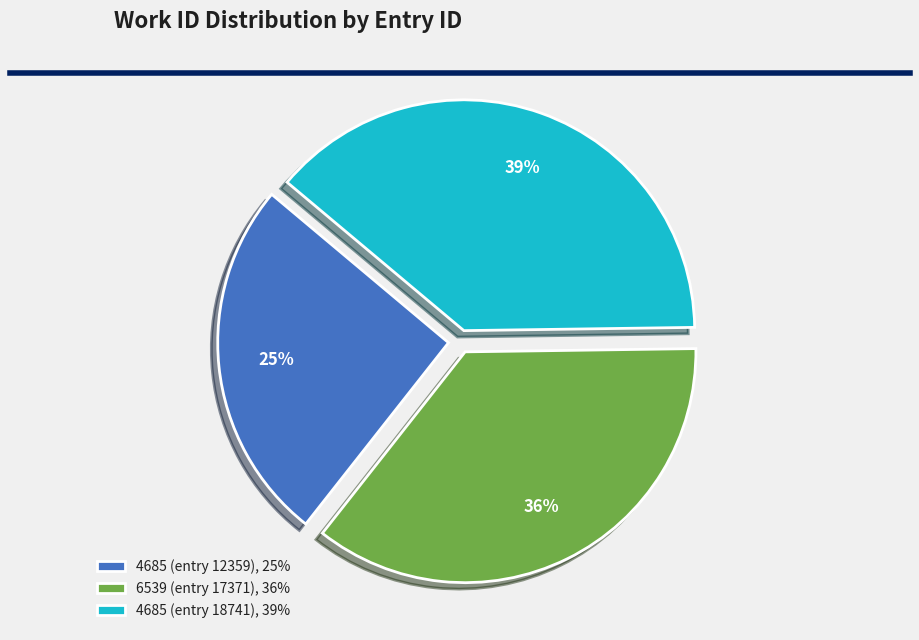

True or false: 6539 (entry 17371) accounts for 48% of the total.

False